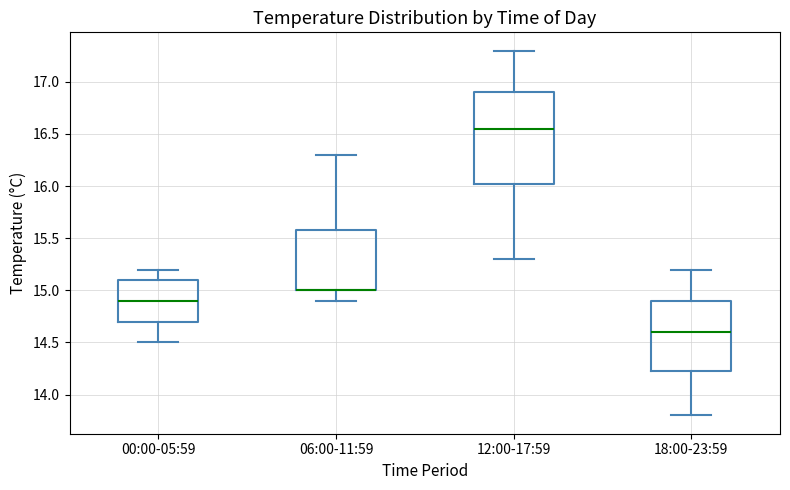

Reading left to right, transcribe this box plot: for each box, give where its median line is, the range the box spans, and where its two whiskers end, as read against the y-axis. The values are not printed on the chart, so give them approximately, as read against the axis.

00:00-05:59: median 14.90, box 14.70 to 15.10, whiskers 14.50 to 15.20
06:00-11:59: median 15.00 (drawn on the box's lower edge), box 15.00 to 15.60, whiskers 14.90 to 16.30
12:00-17:59: median 16.55, box 16.05 to 16.90, whiskers 15.30 to 17.30
18:00-23:59: median 14.60, box 14.25 to 14.90, whiskers 13.80 to 15.20